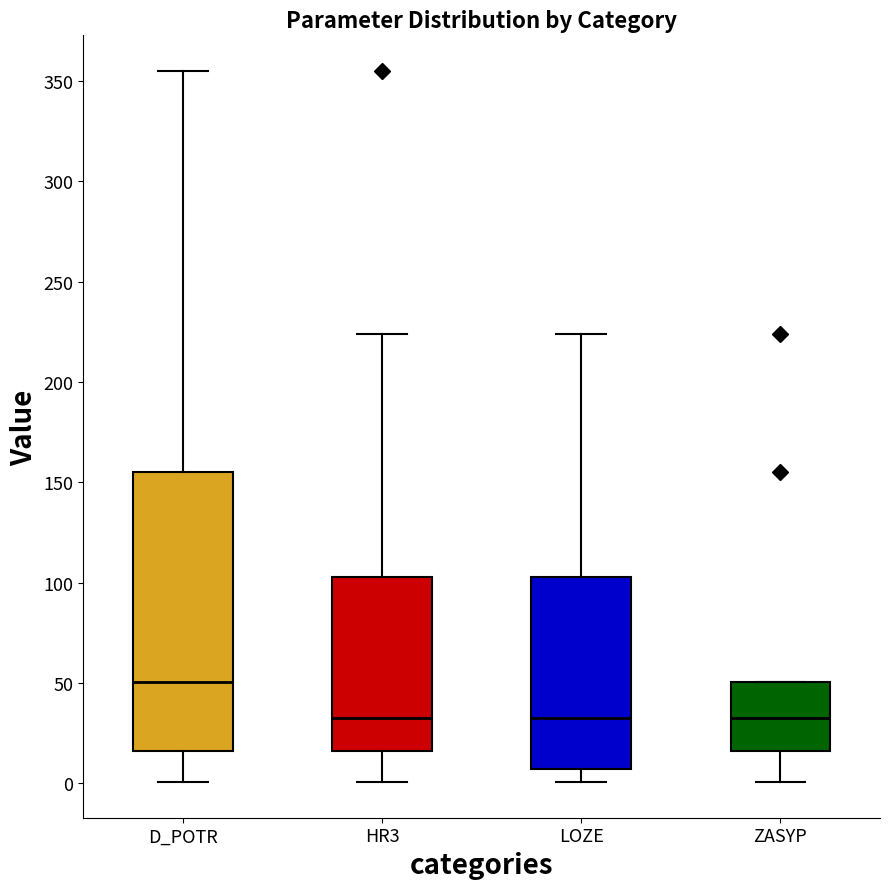

Reading left to right, read every box against the y-axis: the position of its median line, the range the box covers, and the ends of its whiskers. The values are not printed on the chart, so give them approximately, as read against the axis.

D_POTR: median 50, box 15 to 155, whiskers 0 to 355
HR3: median 30, box 15 to 105, whiskers 0 to 225
LOZE: median 30, box 5 to 105, whiskers 0 to 225
ZASYP: median 30, box 15 to 50, whiskers 0 to 50